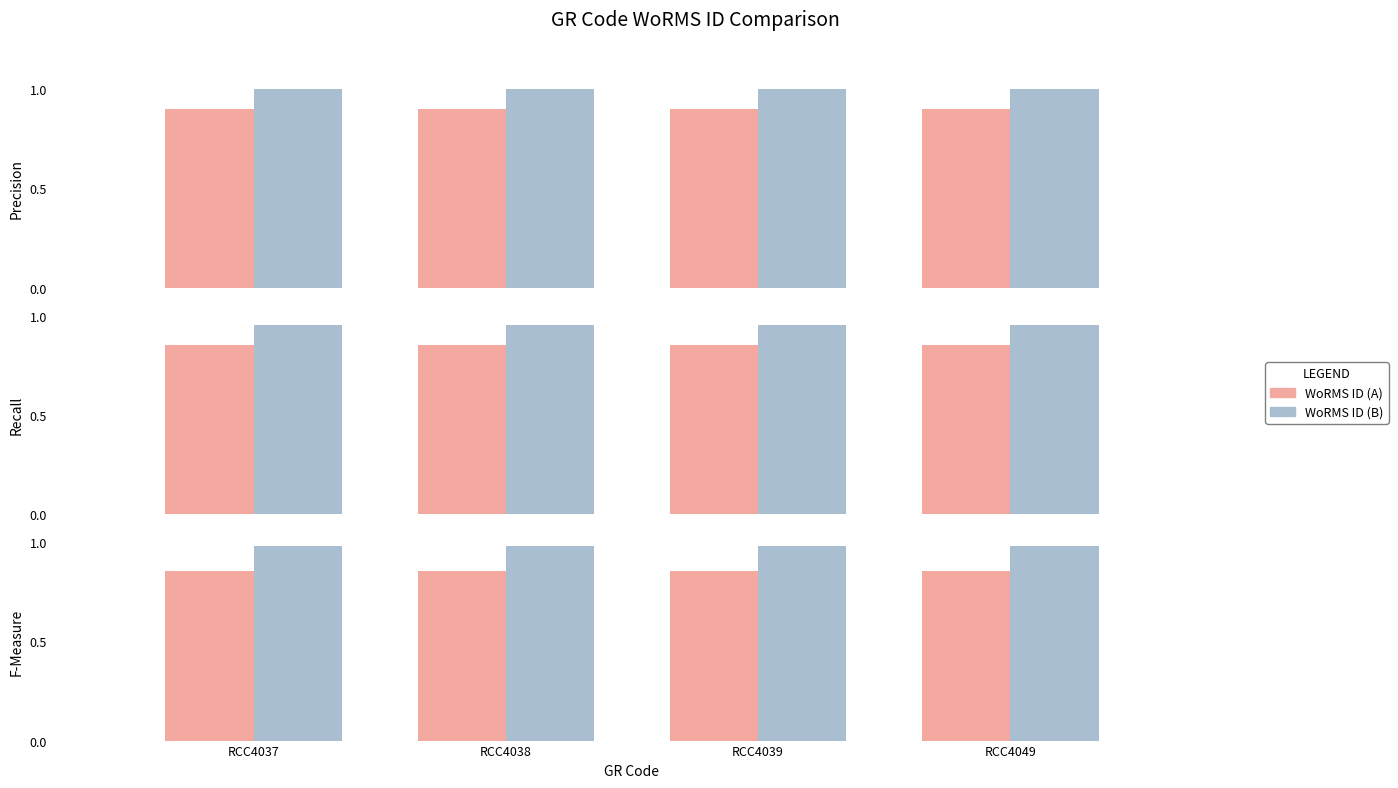

Which series changed the most between RCC4039 and RCC4049?

WoRMS ID (A)